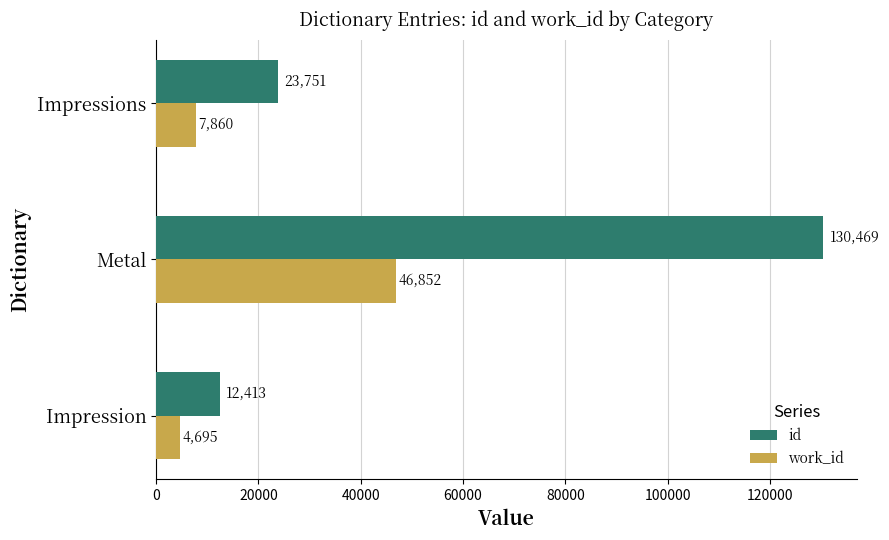

The value of work_id at Impressions is 12238. True or false?

False